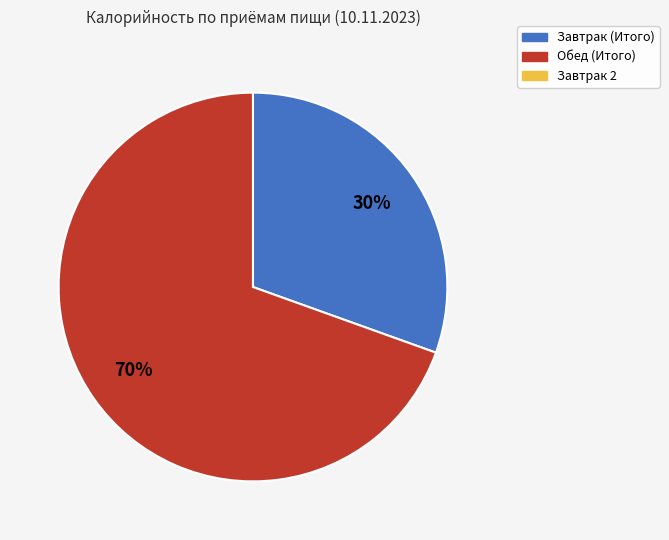

Which slice is the largest?

Обед (Итого)